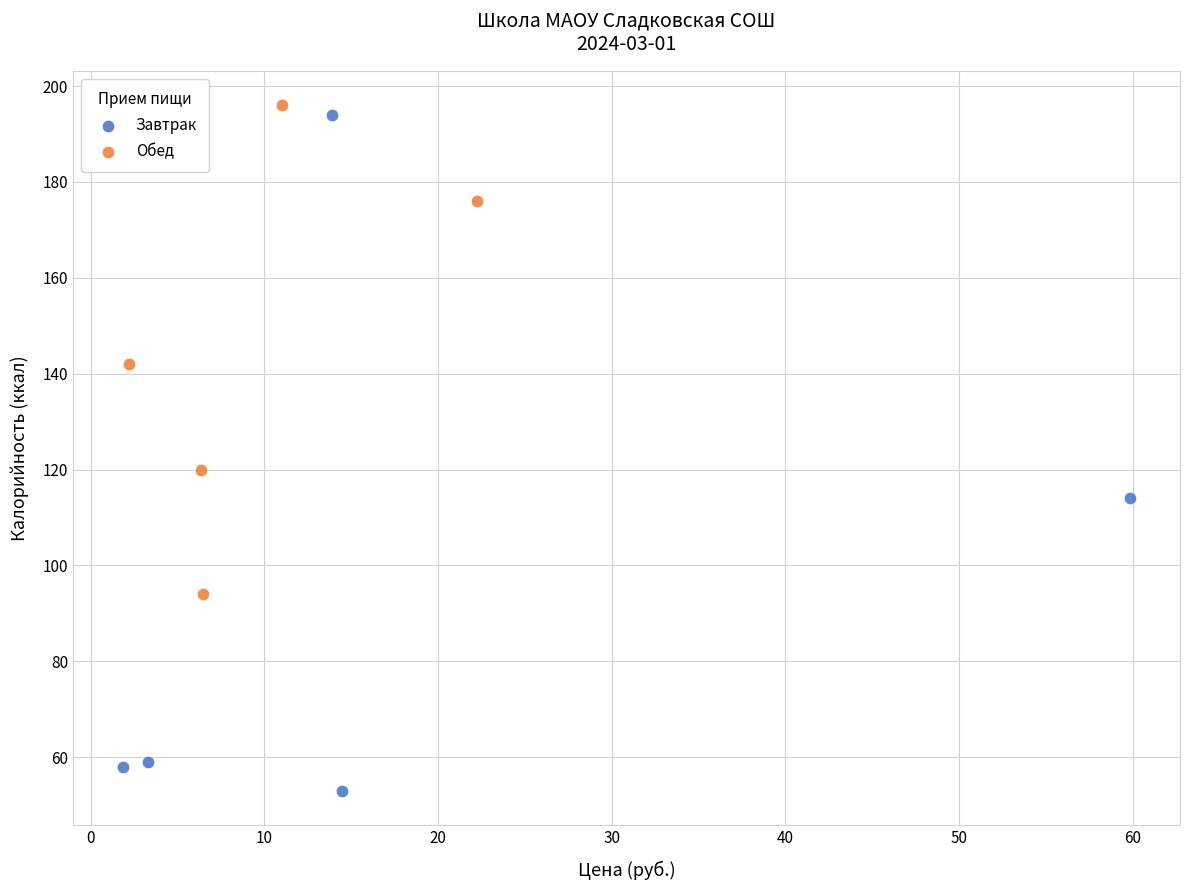

Which series reaches the maximum Y coordinate?

Обед